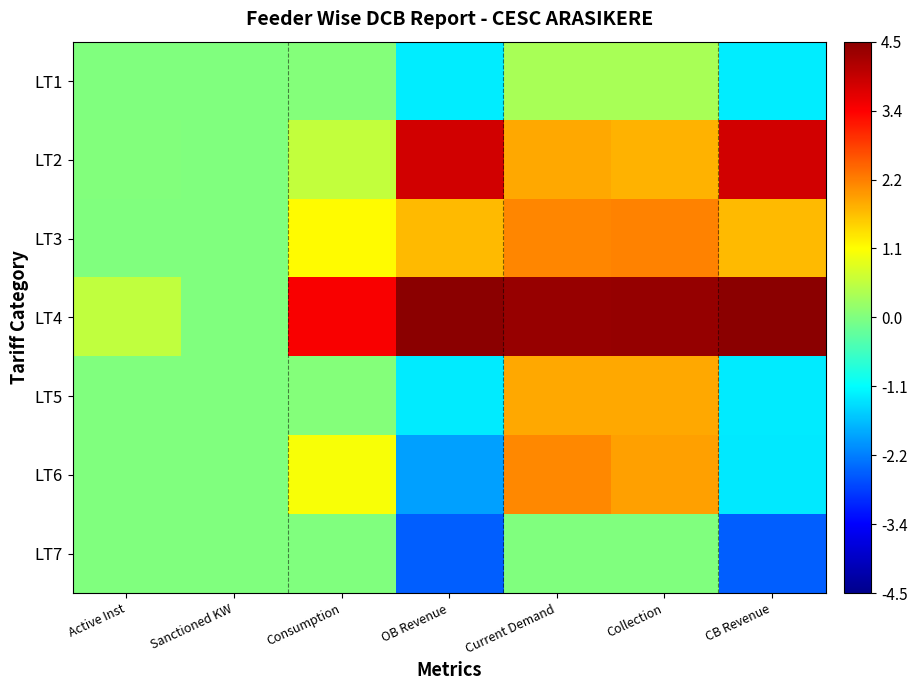

Reading left to right, what are all the values shown in this chart?

LT1: Active Inst=0.0	Sanctioned KW=0.0	Consumption=0.0	OB Revenue=-1.3	Current Demand=0.4	Collection=0.4	CB Revenue=-1.3
LT2: Active Inst=0.0	Sanctioned KW=0.0	Consumption=0.6	OB Revenue=3.8	Current Demand=1.9	Collection=1.8	CB Revenue=3.8
LT3: Active Inst=0.0	Sanctioned KW=0.0	Consumption=1.2	OB Revenue=1.7	Current Demand=2.2	Collection=2.2	CB Revenue=1.7
LT4: Active Inst=0.6	Sanctioned KW=0.0	Consumption=3.4	OB Revenue=4.5	Current Demand=4.4	Collection=4.4	CB Revenue=4.5
LT5: Active Inst=0.0	Sanctioned KW=0.0	Consumption=0.0	OB Revenue=-1.3	Current Demand=1.9	Collection=1.9	CB Revenue=-1.3
LT6: Active Inst=0.0	Sanctioned KW=0.0	Consumption=1.1	OB Revenue=-2.0	Current Demand=2.2	Collection=2.0	CB Revenue=-1.3
LT7: Active Inst=0.0	Sanctioned KW=0.0	Consumption=0.0	OB Revenue=-2.5	Current Demand=0.0	Collection=0.0	CB Revenue=-2.5